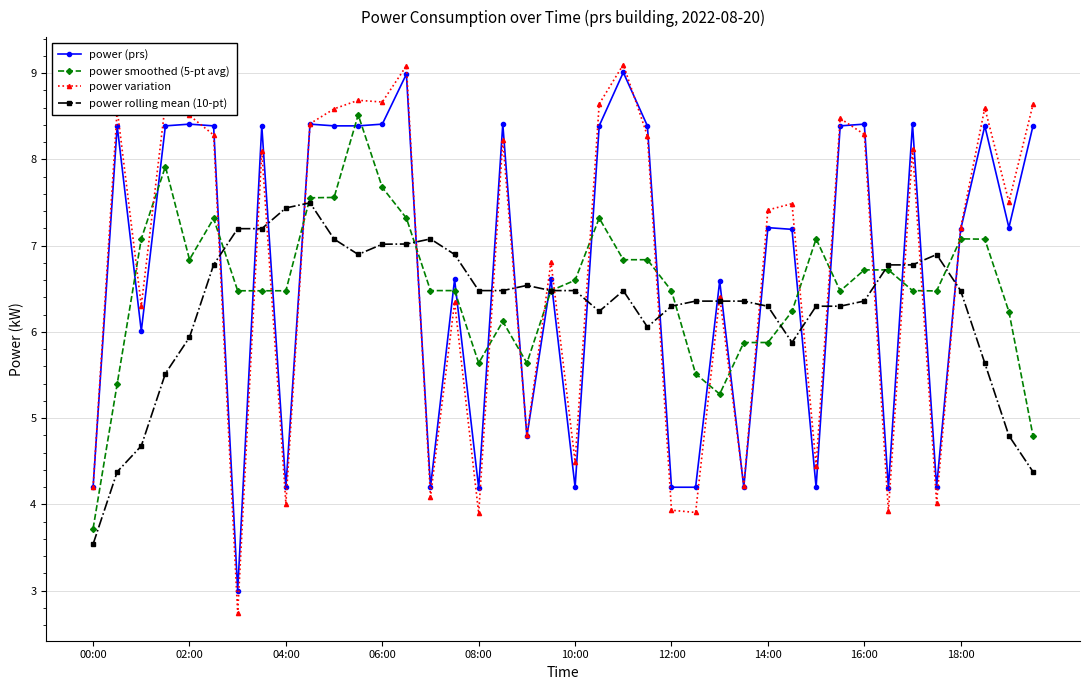

Rank the series by their maximum value, from lowest to highest.

power rolling mean (10-pt), power smoothed (5-pt avg), power (prs), power variation